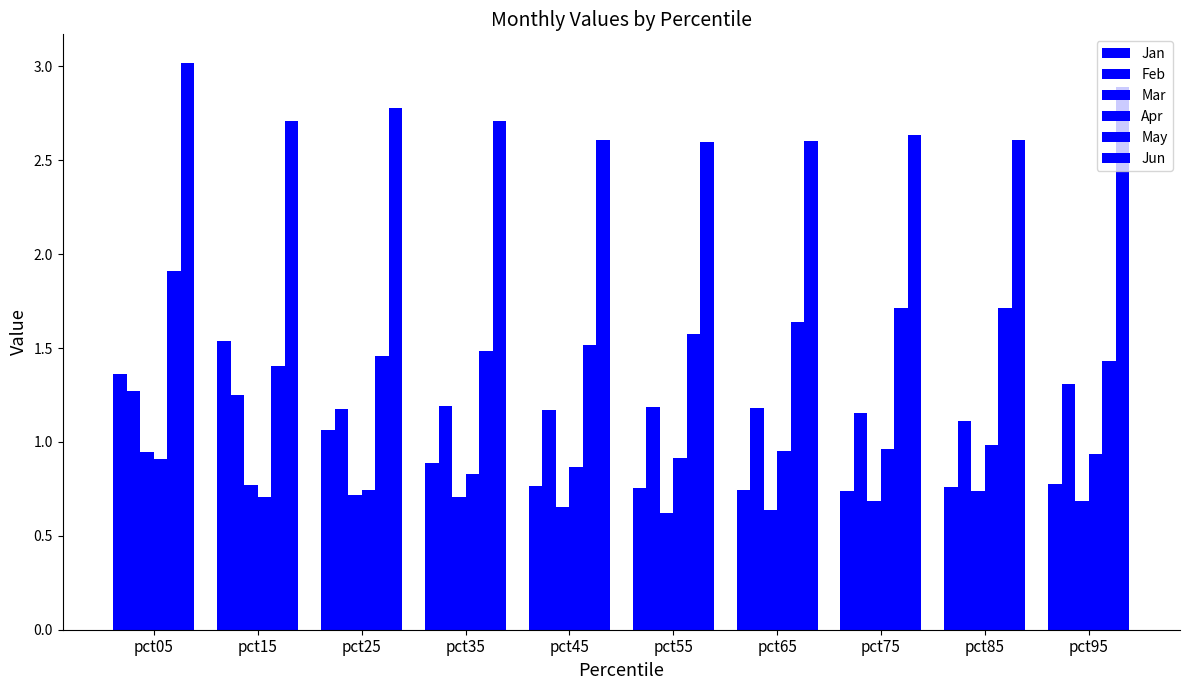

Reading left to right, extract all data points from this chart.

Jan: pct05=1.4	pct15=1.5	pct25=1.1	pct35=0.9	pct45=0.8	pct55=0.8	pct65=0.7	pct75=0.7	pct85=0.8	pct95=0.8
Feb: pct05=1.3	pct15=1.2	pct25=1.2	pct35=1.2	pct45=1.2	pct55=1.2	pct65=1.2	pct75=1.2	pct85=1.1	pct95=1.3
Mar: pct05=0.9	pct15=0.8	pct25=0.7	pct35=0.7	pct45=0.7	pct55=0.6	pct65=0.6	pct75=0.7	pct85=0.7	pct95=0.7
Apr: pct05=0.9	pct15=0.7	pct25=0.7	pct35=0.8	pct45=0.9	pct55=0.9	pct65=1.0	pct75=1.0	pct85=1.0	pct95=0.9
May: pct05=1.9	pct15=1.4	pct25=1.5	pct35=1.5	pct45=1.5	pct55=1.6	pct65=1.6	pct75=1.7	pct85=1.7	pct95=1.4
Jun: pct05=3.0	pct15=2.7	pct25=2.8	pct35=2.7	pct45=2.6	pct55=2.6	pct65=2.6	pct75=2.6	pct85=2.6	pct95=2.9